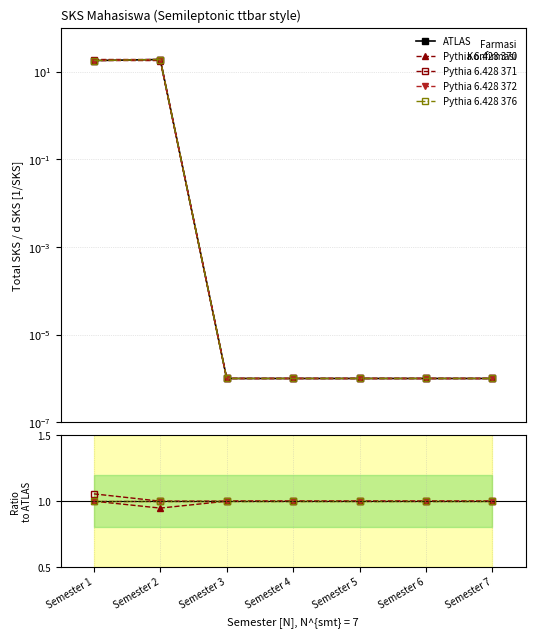

True or false: Pythia 6.428 370 and Pythia 6.428 371 intersect in this chart.

False